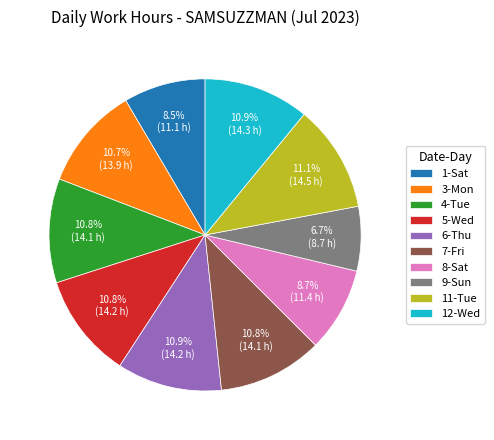

Count the number of slices in the pie.

10